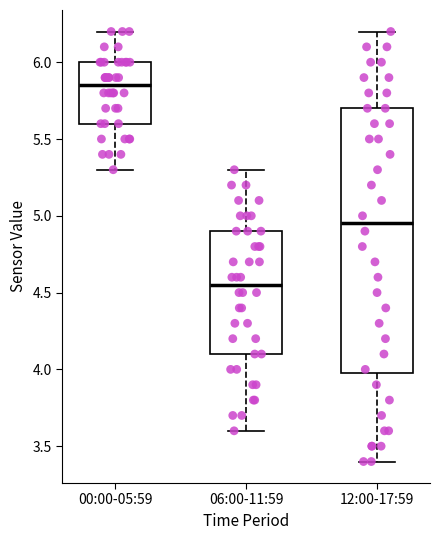

Where is the lower edge of the box for 06:00-11:59 on the y-axis? The values are not printed on the chart, so give them approximately, as read against the axis.

4.10